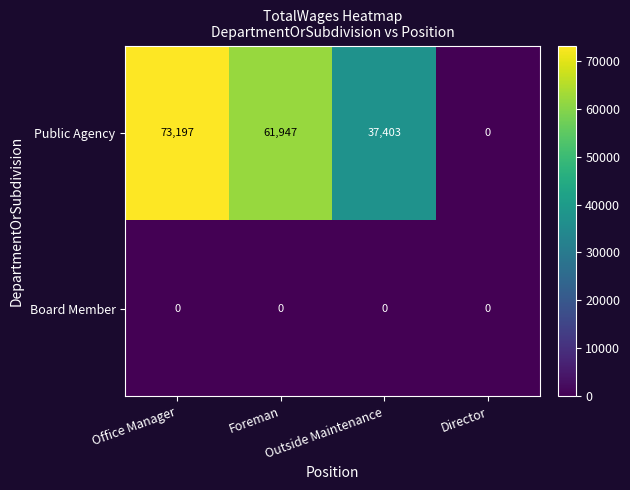

What is the sum of all Public Agency values?

172547